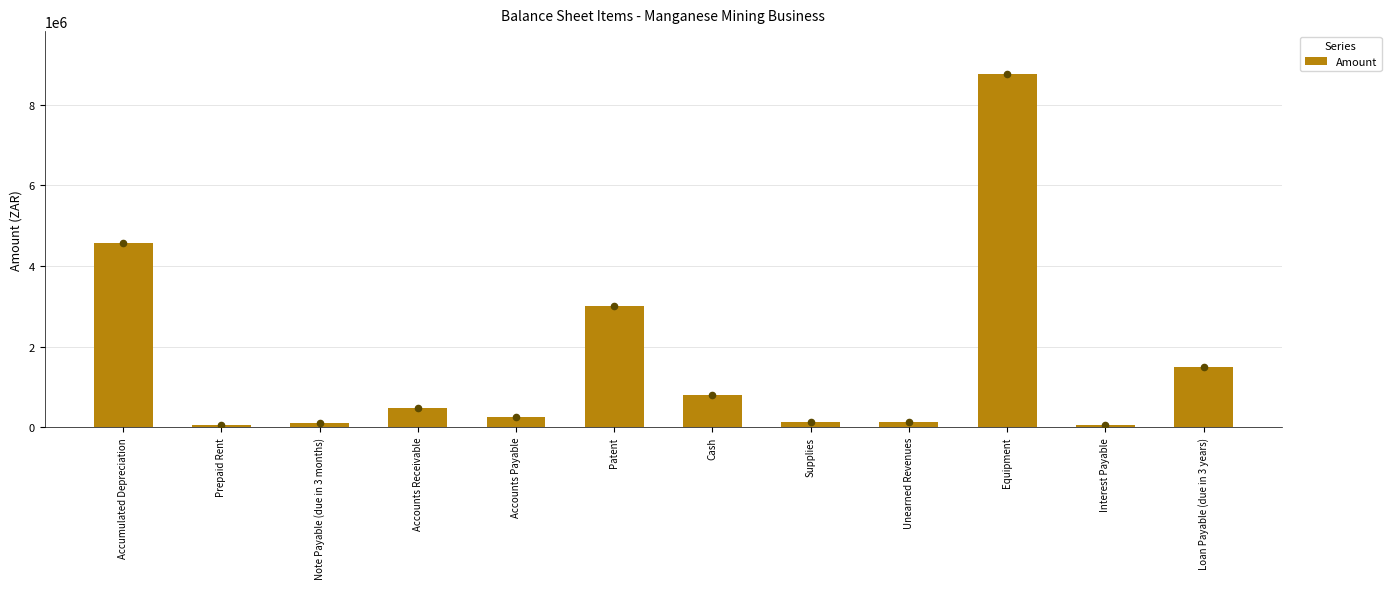

What is the change in value from Accumulated Depreciation to Loan Payable (due in 3 years)?

-3069000